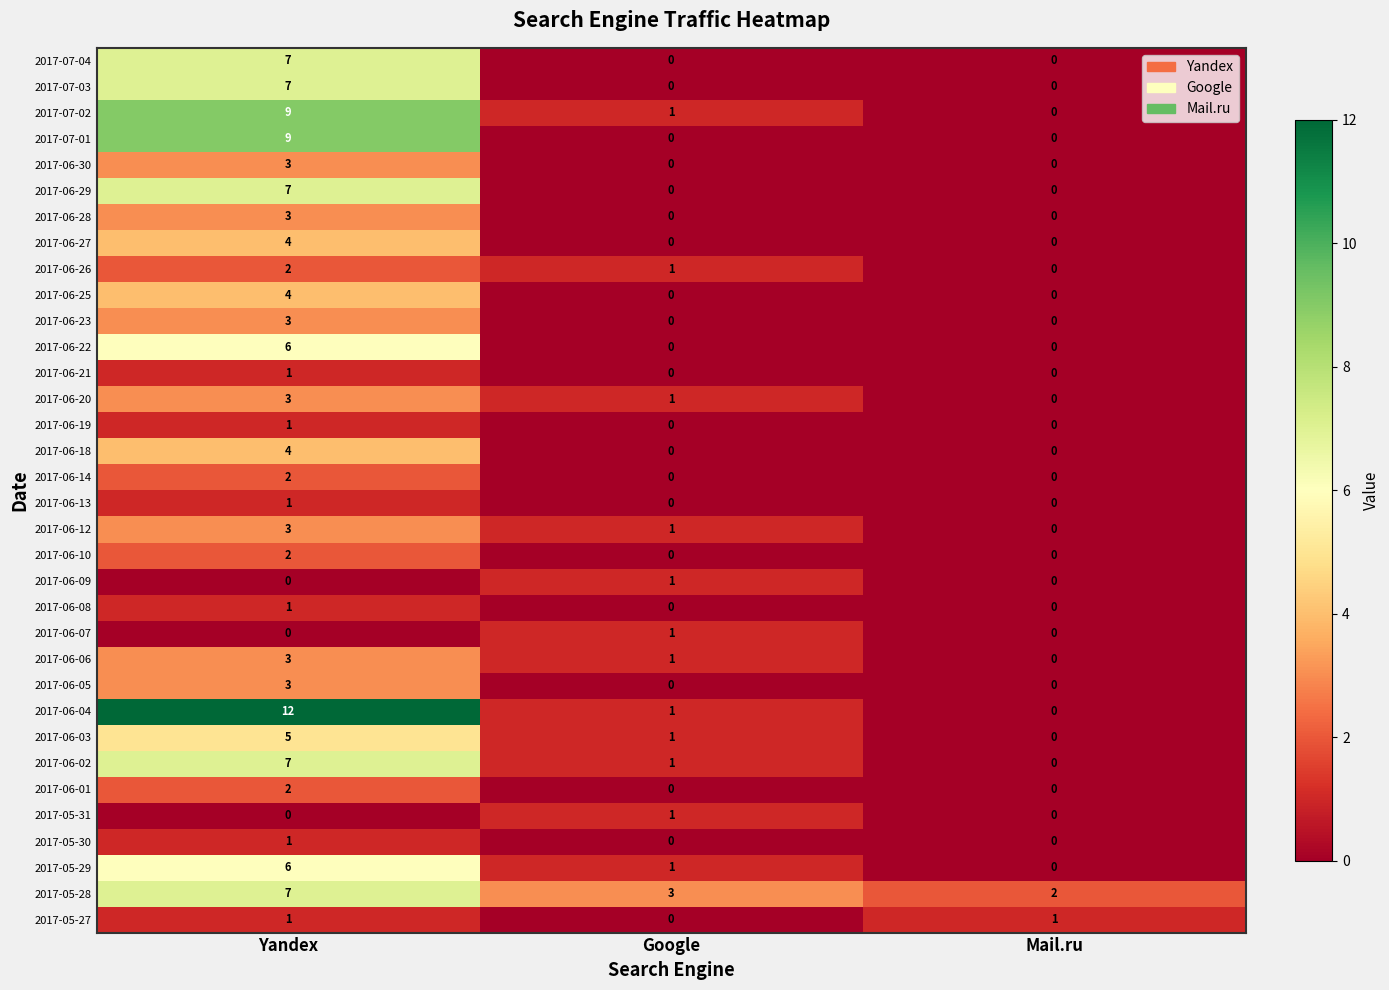

What is the difference between the maximum and minimum values in the 2017-06-06 series?

3